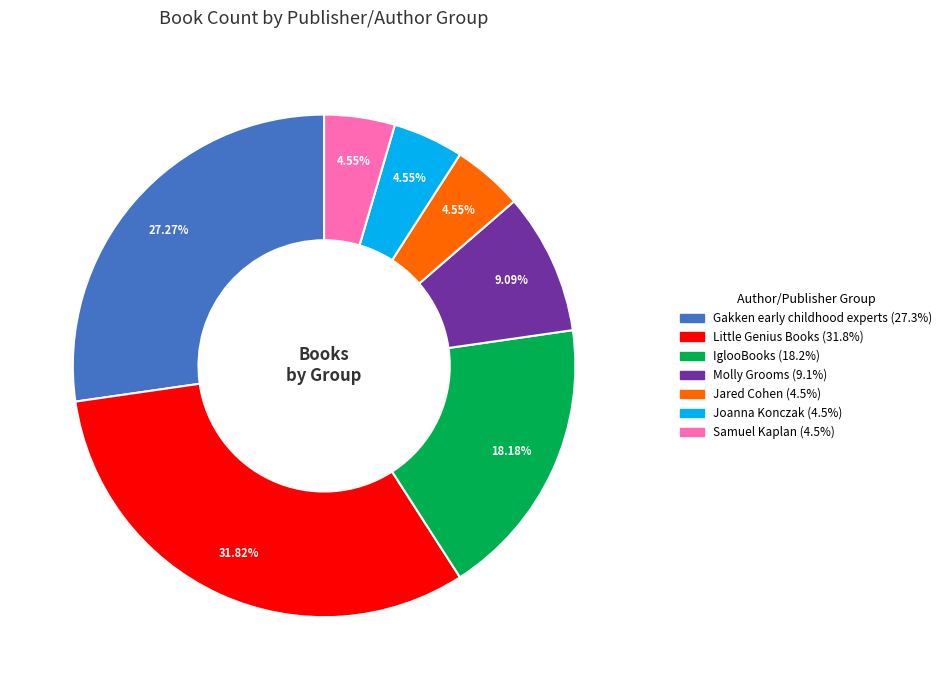

Is there a majority slice in this chart?

No